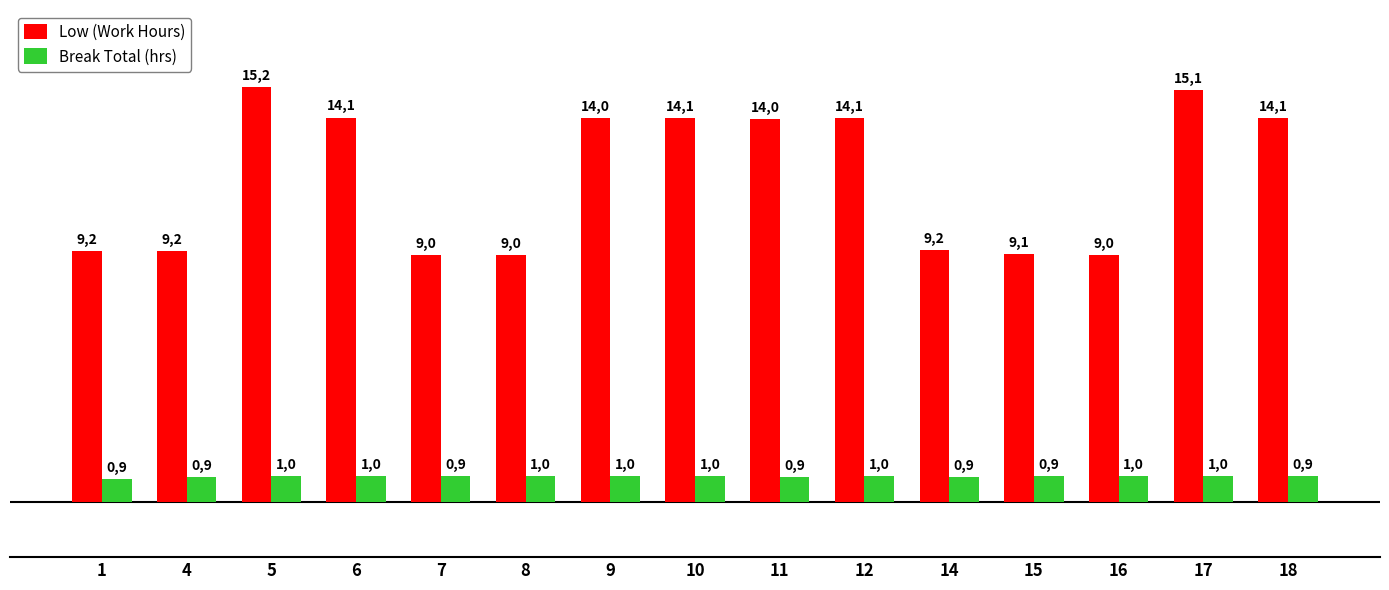

Rank the series by their average value, from lowest to highest.

Break Total (hrs), Low (Work Hours)